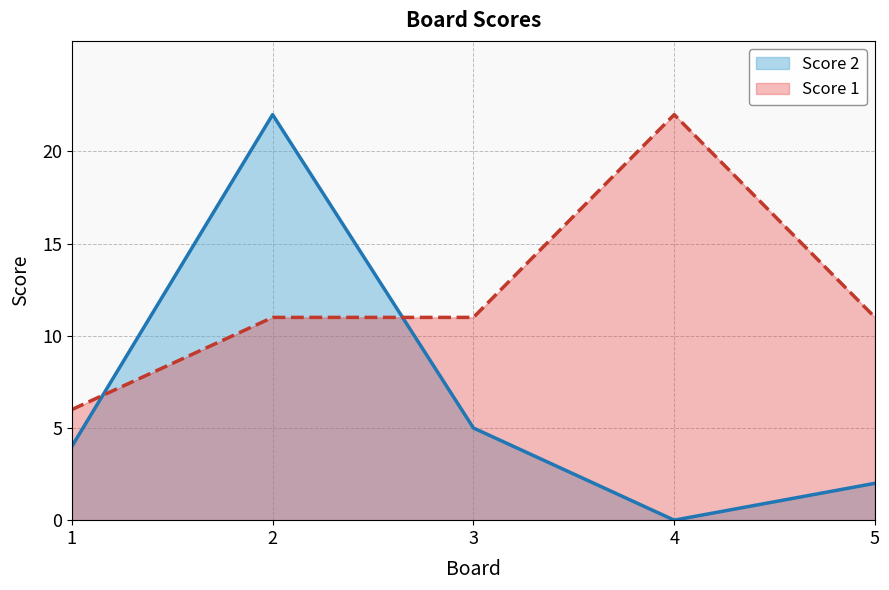

How many values in the Score 2 series exceed 4?

2